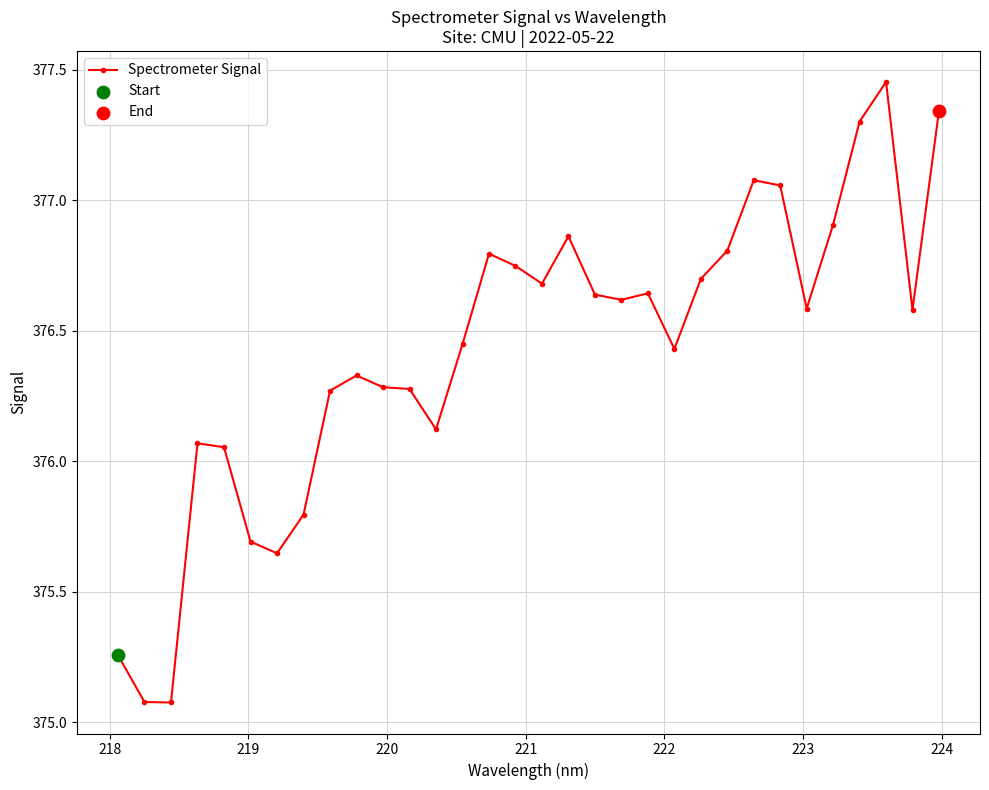

What is the difference between the second highest and second lowest values?

2.3